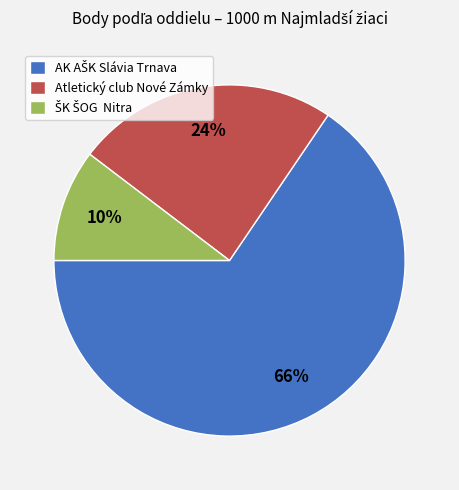

To the nearest percent, what portion does Atletický club Nové Zámky represent?

24%